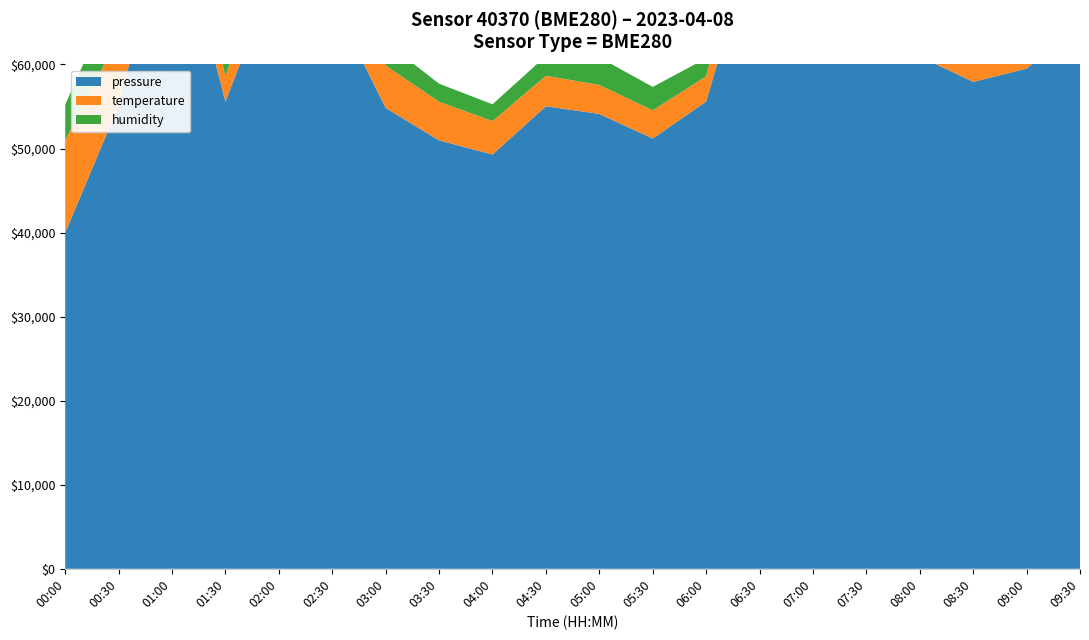

Reading left to right, transcribe all the data shown in this chart.

pressure: 00:00=99788.6	00:30=99799.7	01:00=99817.9	01:30=99800.0	02:00=99812.1	02:30=99808.8	03:00=99799.5	03:30=99796.6	04:00=99795.4	04:30=99799.6	05:00=99798.9	05:30=99796.8	06:00=99800.0	06:30=99815.9	07:00=99813.2	07:30=99807.3	08:00=99803.9	08:30=99801.7	09:00=99802.9	09:30=99806.9
temperature: 00:00=13.8	00:30=13.5	01:00=13.3	01:30=12.9	02:00=13.2	02:30=13.2	03:00=13.1	03:30=13.1	04:00=13.0	04:30=13.0	05:00=13.0	05:30=12.9	06:00=12.9	06:30=13.4	07:00=13.4	07:30=13.6	08:00=13.7	08:30=13.6	09:00=13.6	09:30=13.5
humidity: 00:00=66.7	00:30=67.0	01:00=66.6	01:30=66.4	02:00=66.7	02:30=66.7	03:00=66.5	03:30=66.4	04:00=66.4	04:30=66.4	05:00=66.6	05:30=66.5	06:00=66.4	06:30=66.6	07:00=66.7	07:30=67.1	08:00=66.9	08:30=66.8	09:00=66.7	09:30=66.6